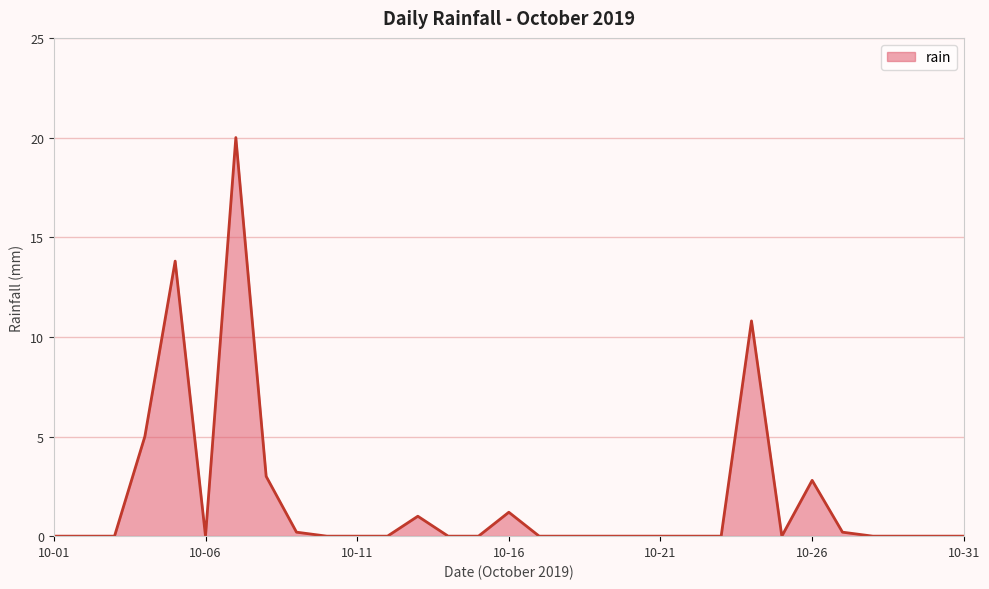

True or false: the data shows 0.0 at 10-21.

True